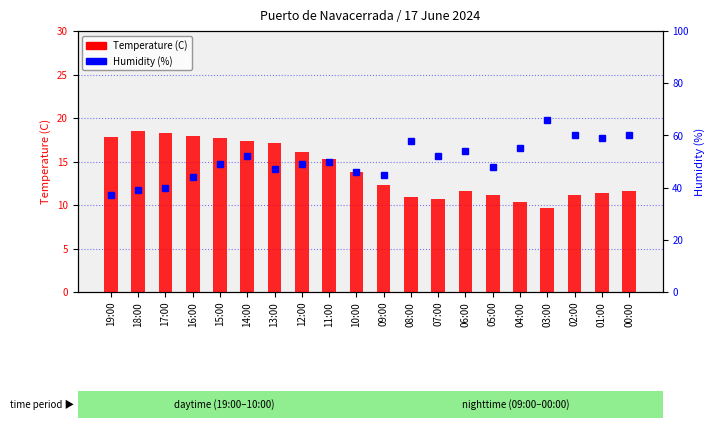

What is the difference between the maximum and minimum values in the Humidity (%) series?

29.0